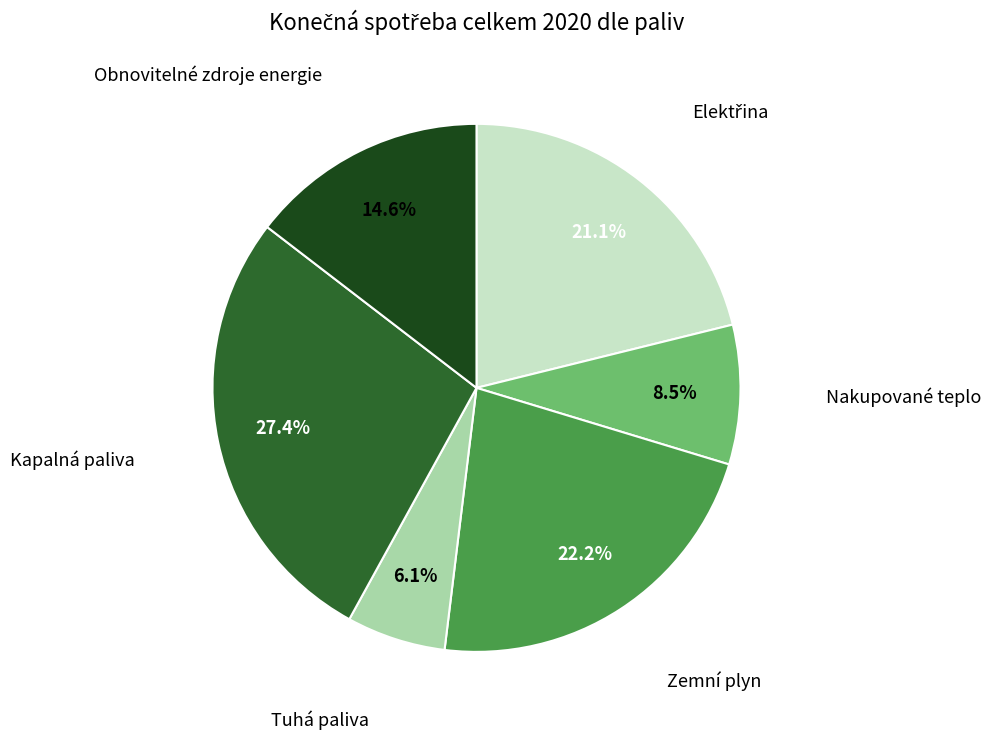

Is there a majority slice in this chart?

No